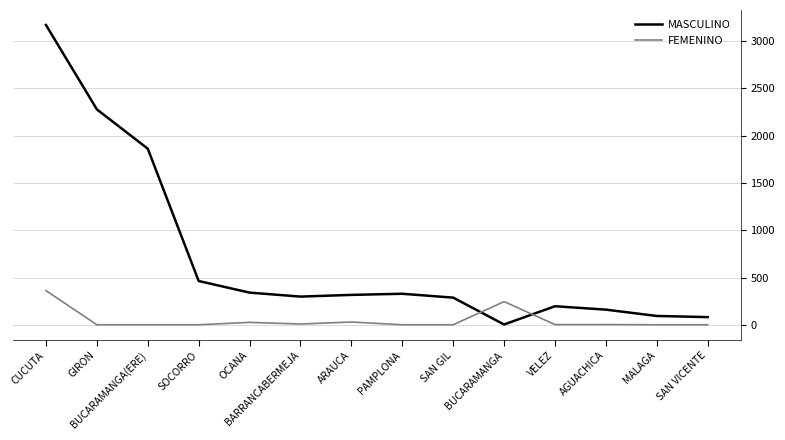

The value of MASCULINO at GIRON is 2279. True or false?

True